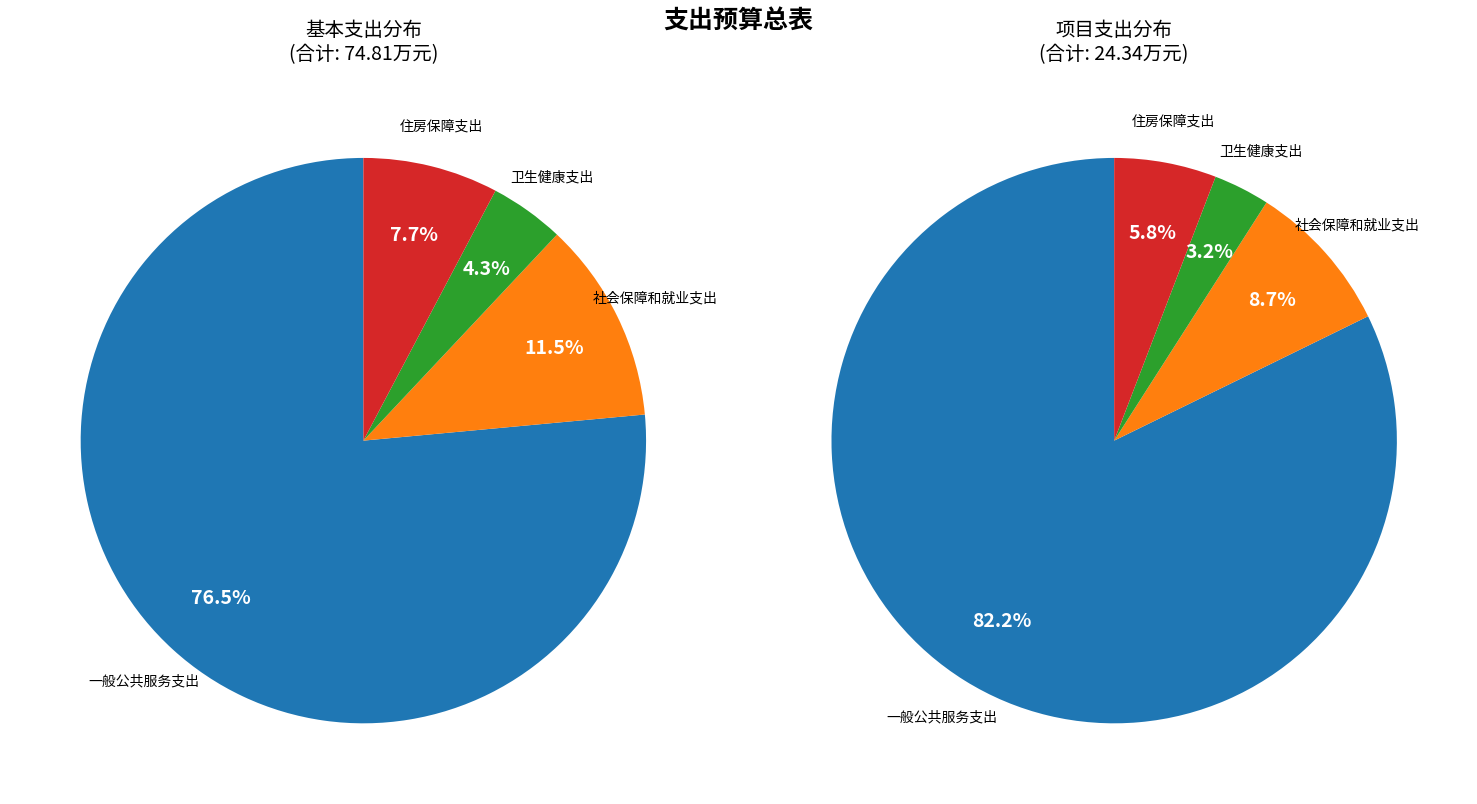

Is it true that 卫生健康支出 is 3% of the pie?

True